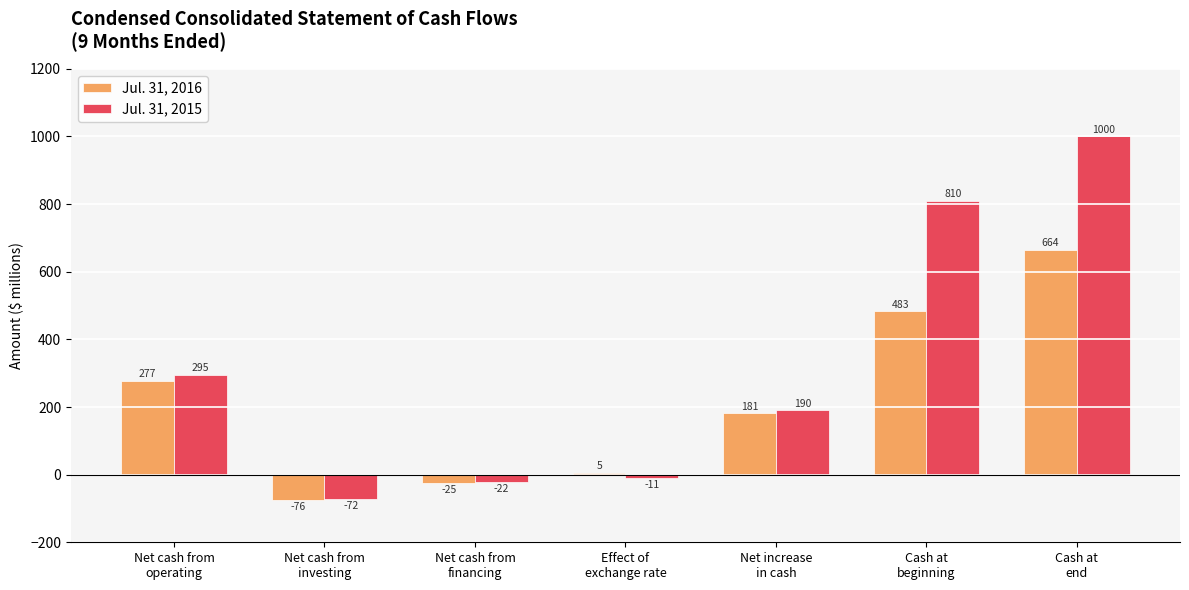

Reading left to right, transcribe all the data shown in this chart.

Jul. 31, 2016: 277	-76	-25	5	181	483	664
Jul. 31, 2015: 295	-72	-22	-11	190	810	1000